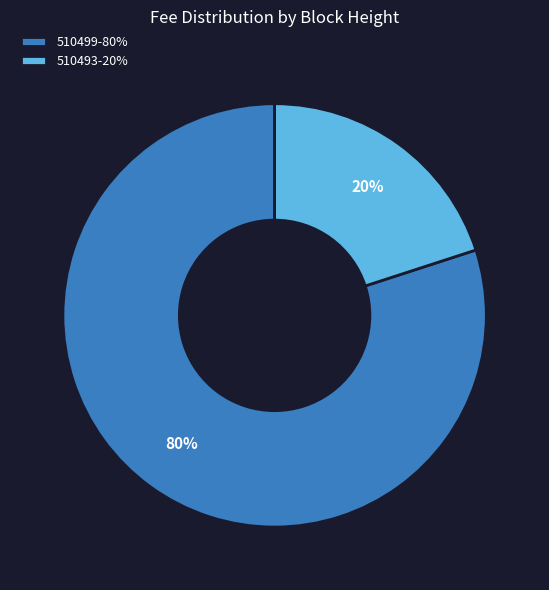

Do 510499-80% and 510493-20% together represent more than half of the pie?

Yes